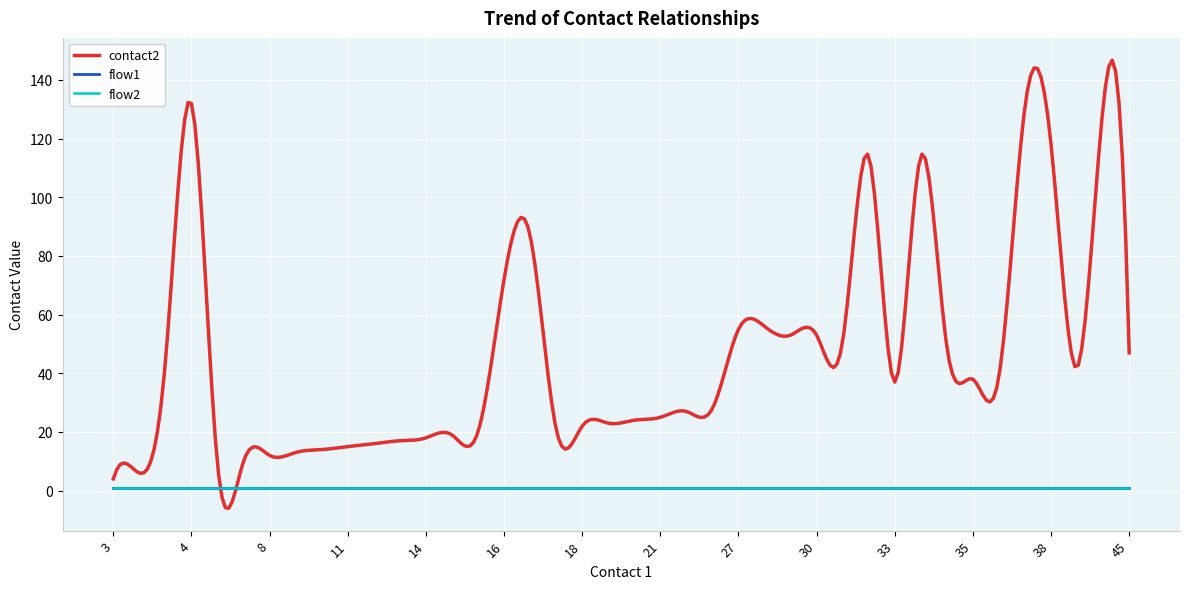

What is the value of the flow2 point at the 25th from the left?

1